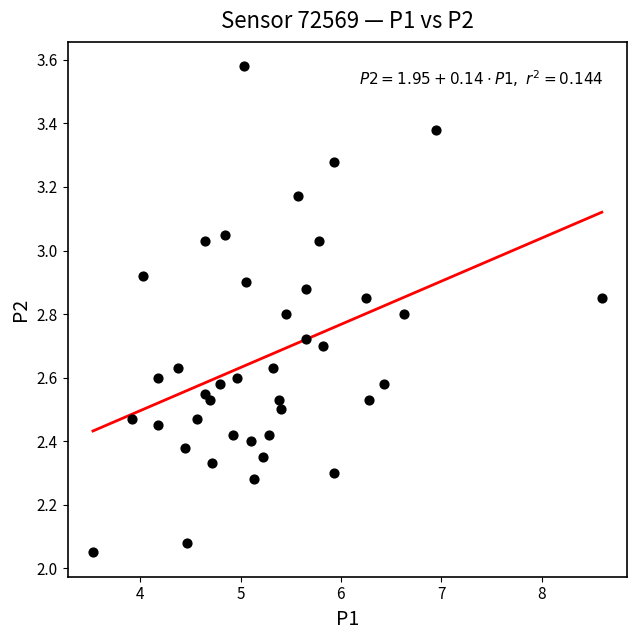

What is the range of Y values (max minus min)?

1.5